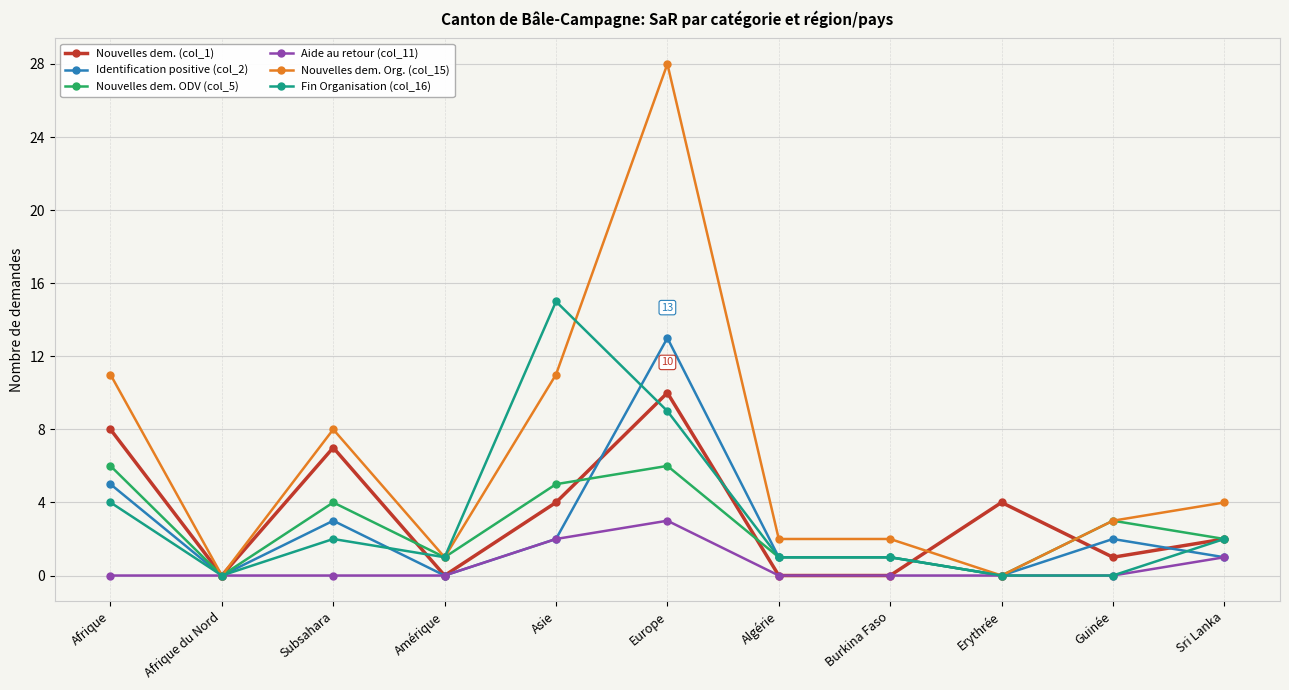

What are all the series names shown in the legend?

Nouvelles dem. (col_1), Identification positive (col_2), Nouvelles dem. ODV (col_5), Aide au retour (col_11), Nouvelles dem. Org. (col_15), Fin Organisation (col_16)